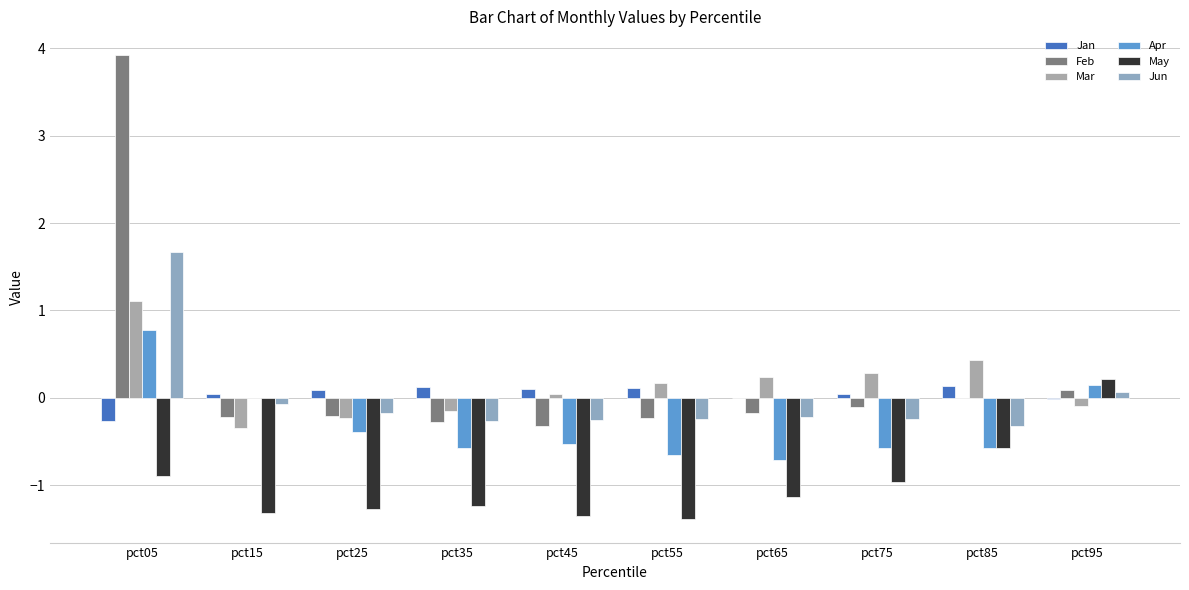

What is the value of the Mar bar at the 3rd from the left?

-0.2